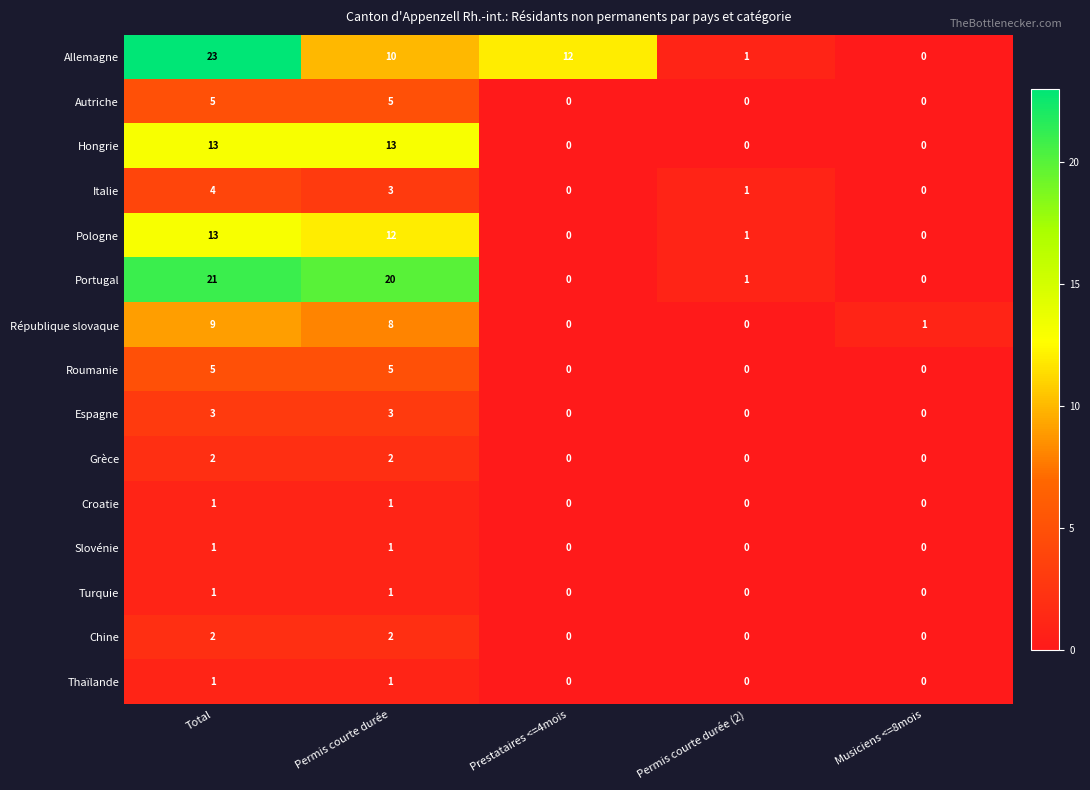

Where does the Portugal series first go above 1?

Total